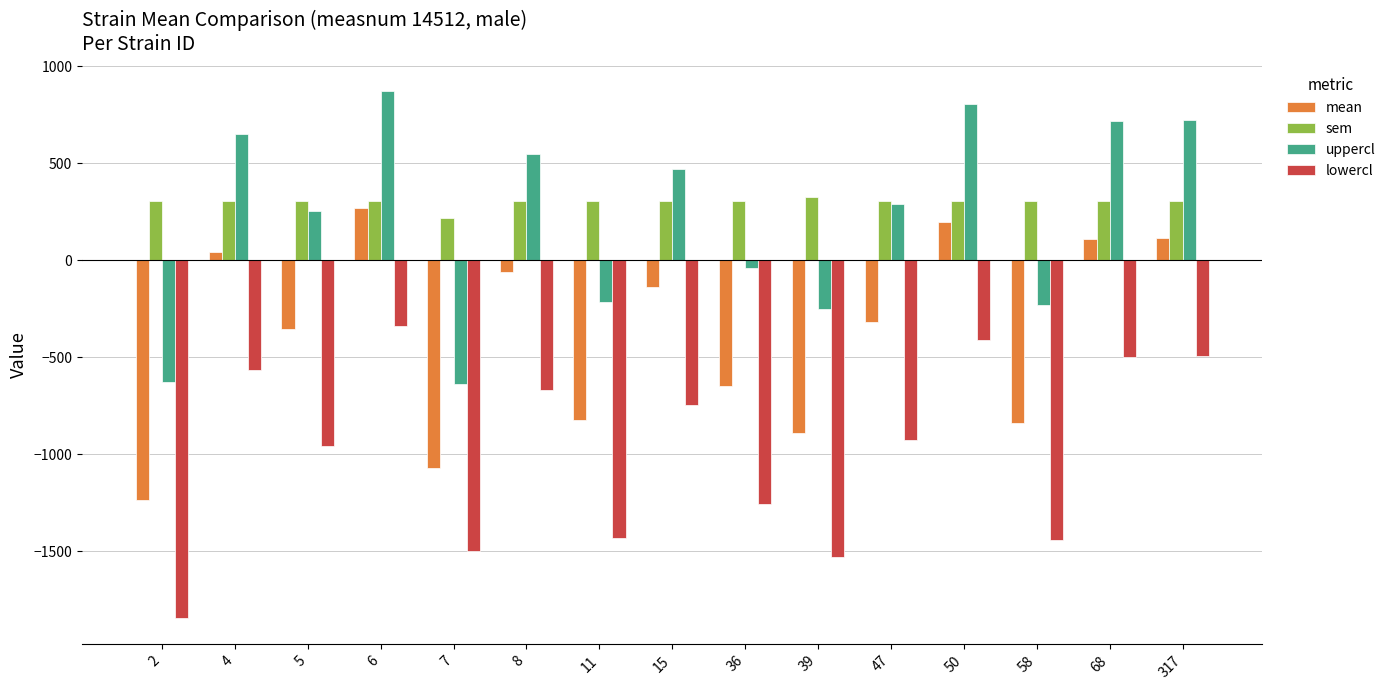

What is the total value across all series at 2?

-3398.6